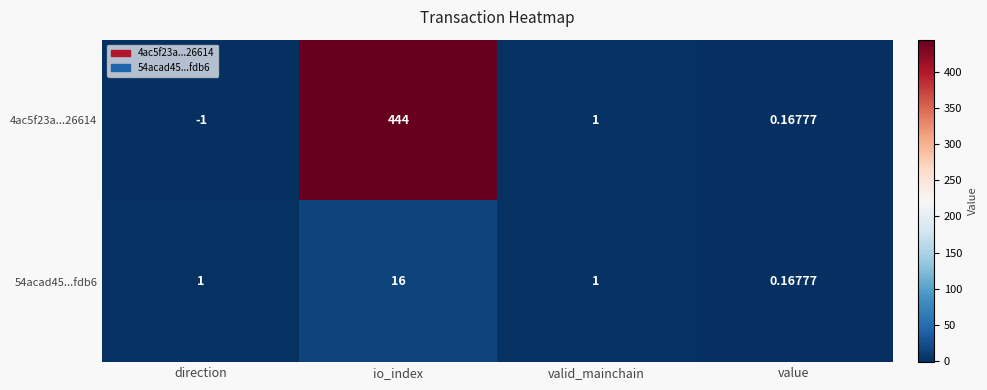

What is the spread (max minus min) of values at direction?

2.0